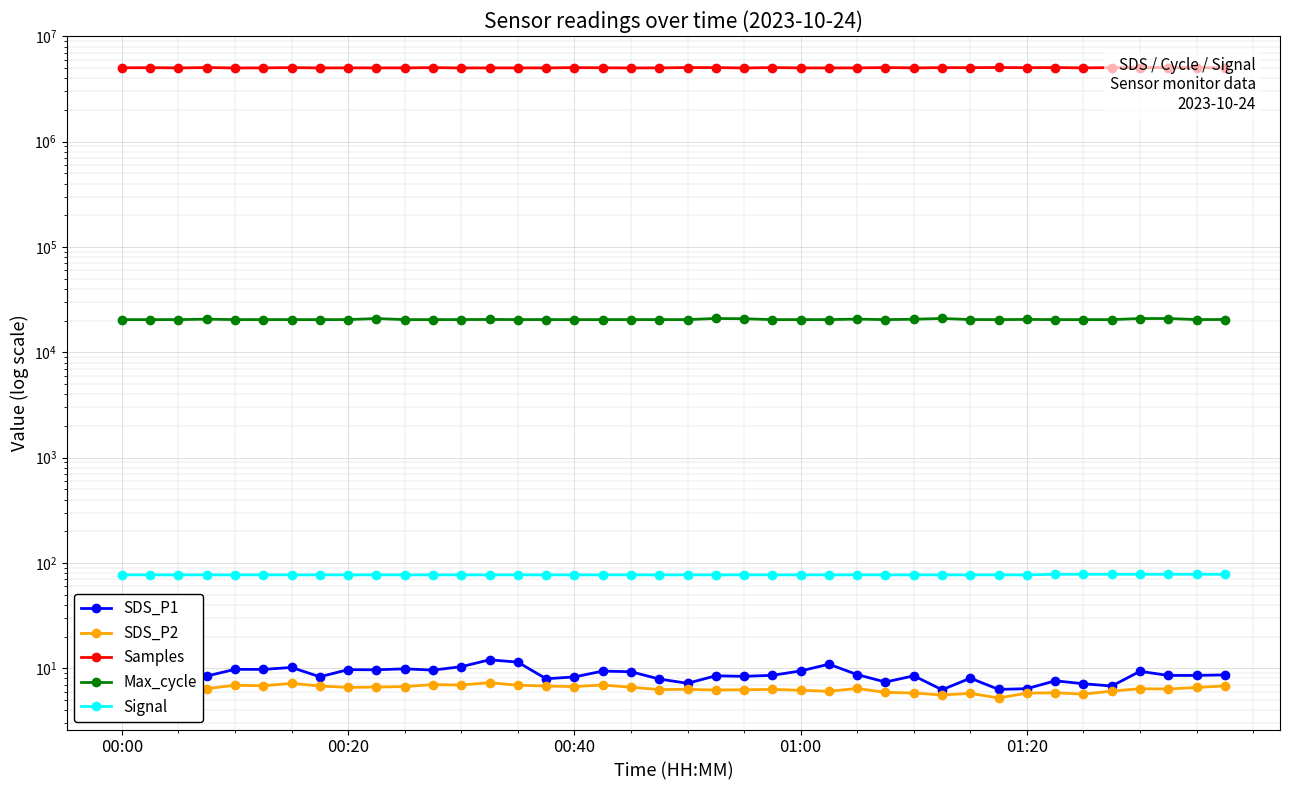

How many lines are shown in the chart?

5